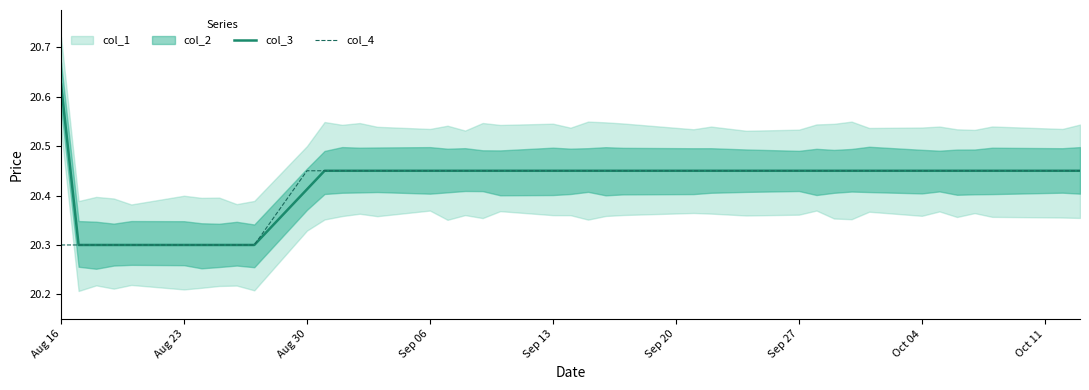

What is the minimum value for col_4?

20.3